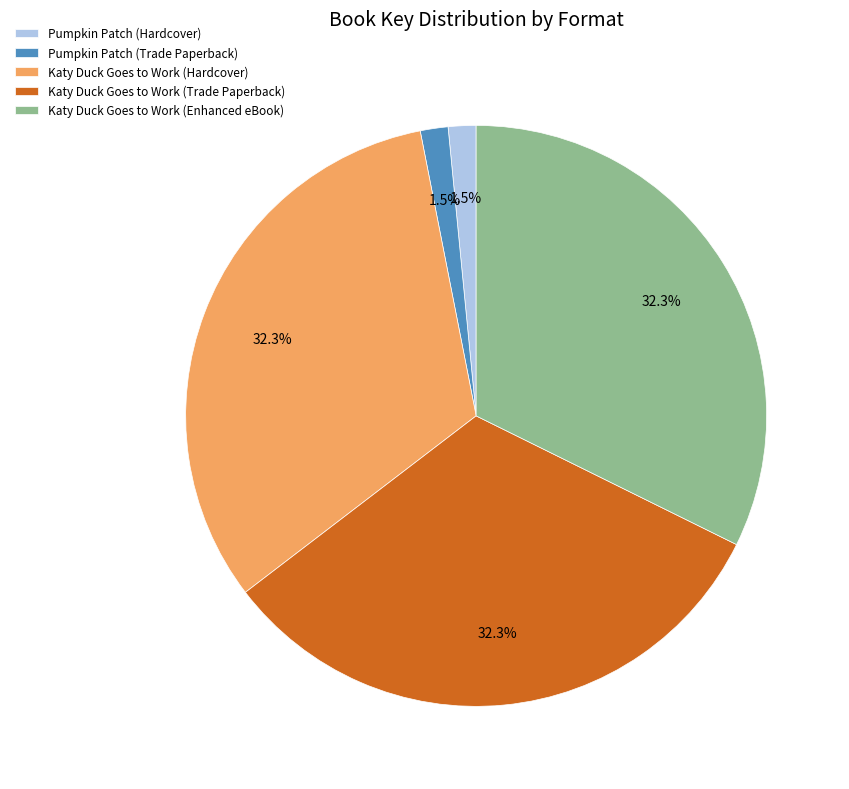

What percentage is NOT represented by Katy Duck Goes to Work (Trade Paperback)?

67.7%